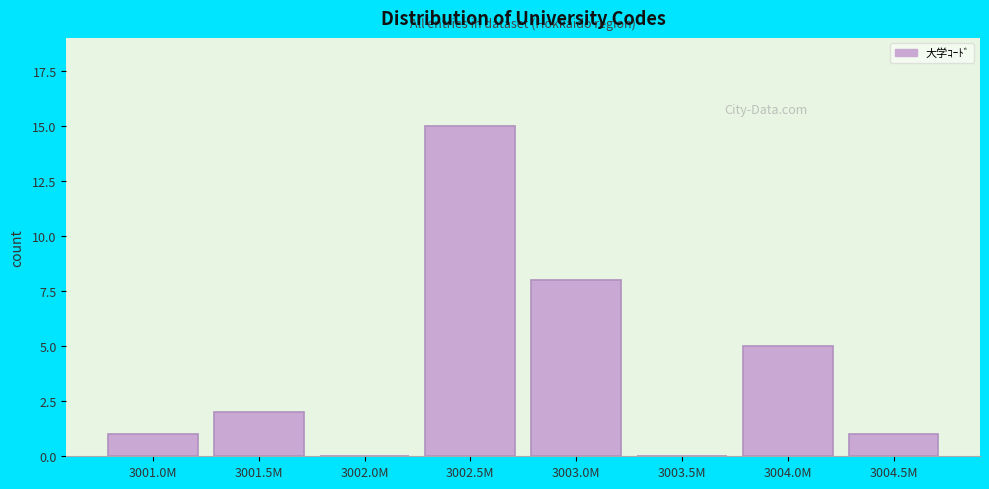

Reading right to left, list all the values displayed in this chart.

3004.5M=1	3004.0M=5	3003.5M=0	3003.0M=8	3002.5M=15	3002.0M=0	3001.5M=2	3001.0M=1